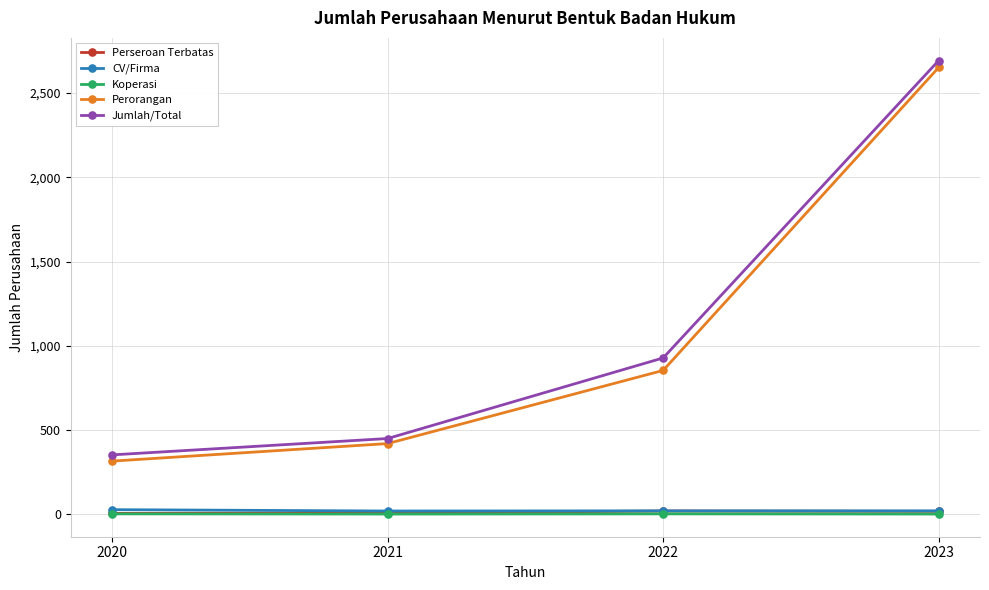

True or false: Koperasi and Perseroan Terbatas intersect in this chart.

False